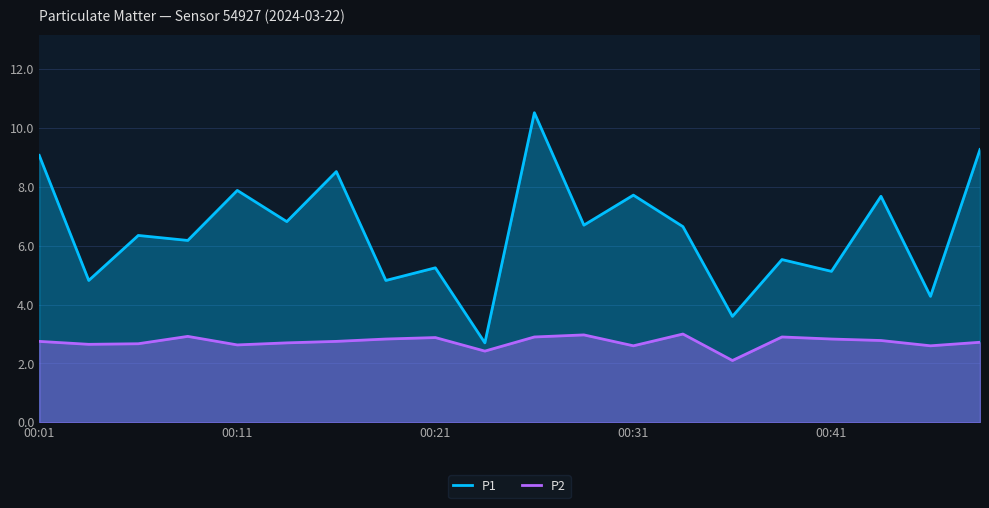

What is the difference between the maximum and minimum values in the P1 series?

7.8